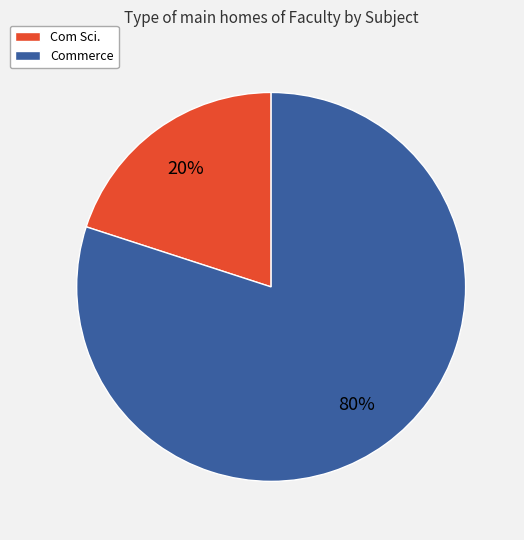

Is the sum of Commerce and Com Sci. greater than half?

Yes